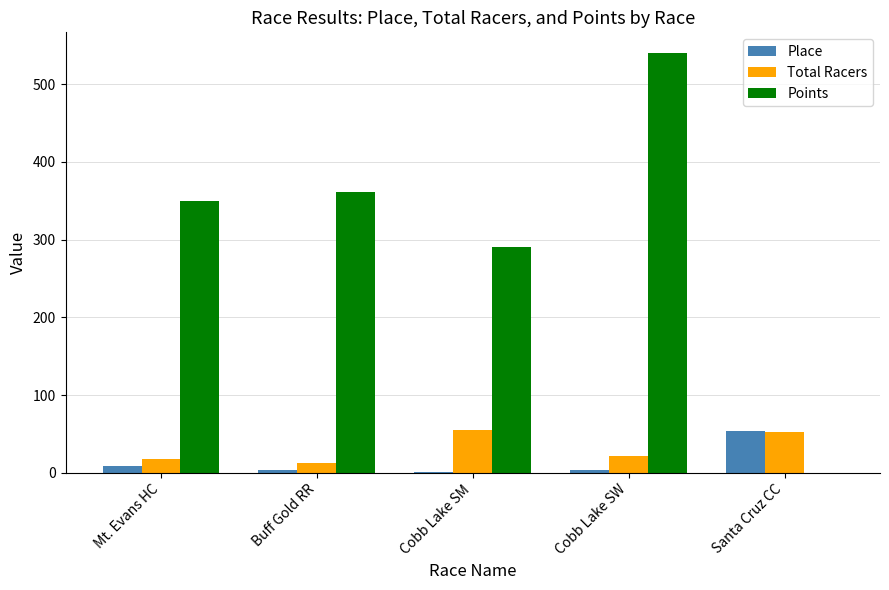

What is the maximum value shown in the chart?

539.8